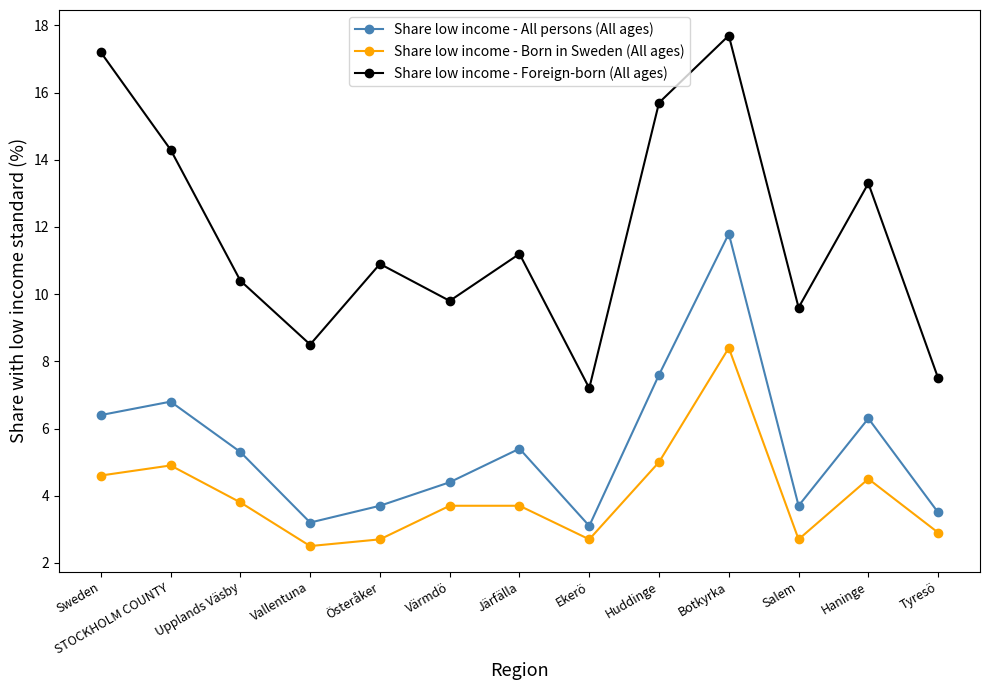

List the series in order of their overall mean, lowest first.

Share low income - Born in Sweden (All ages), Share low income - All persons (All ages), Share low income - Foreign-born (All ages)